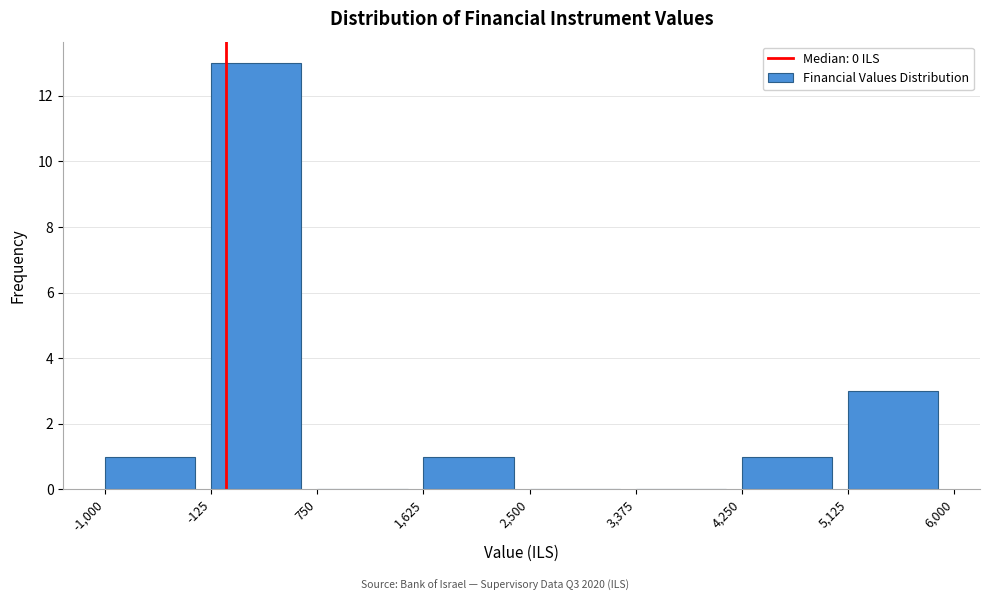

Over which range of the x-axis is the bar tallest?

-125 to 750